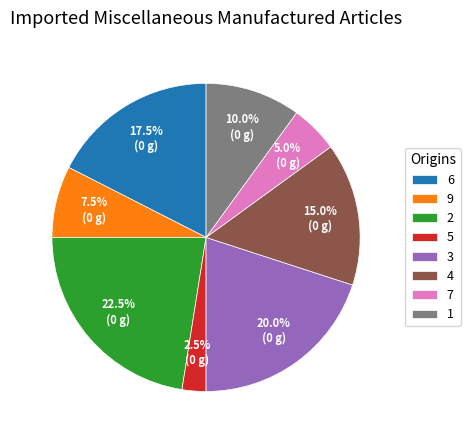

How many segments does this pie chart have?

8